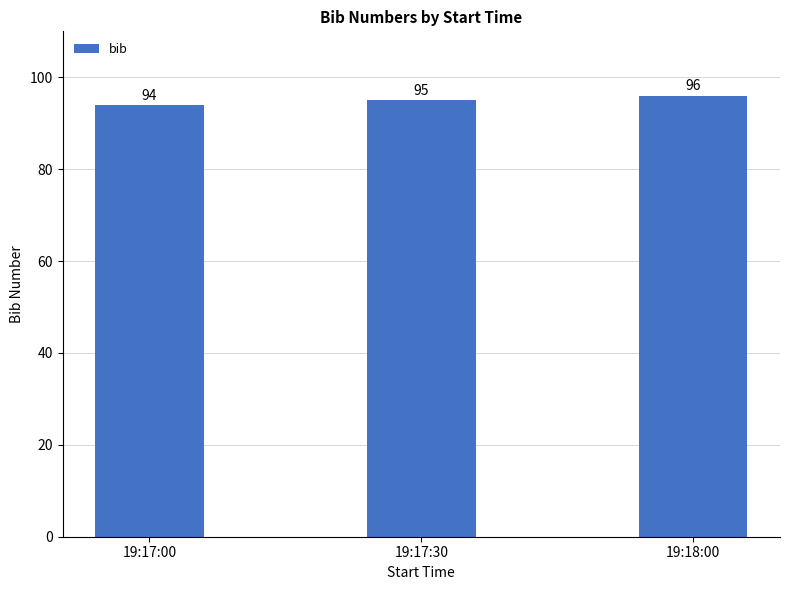

List the labels in order of value, largest first.

19:18:00, 19:17:30, 19:17:00